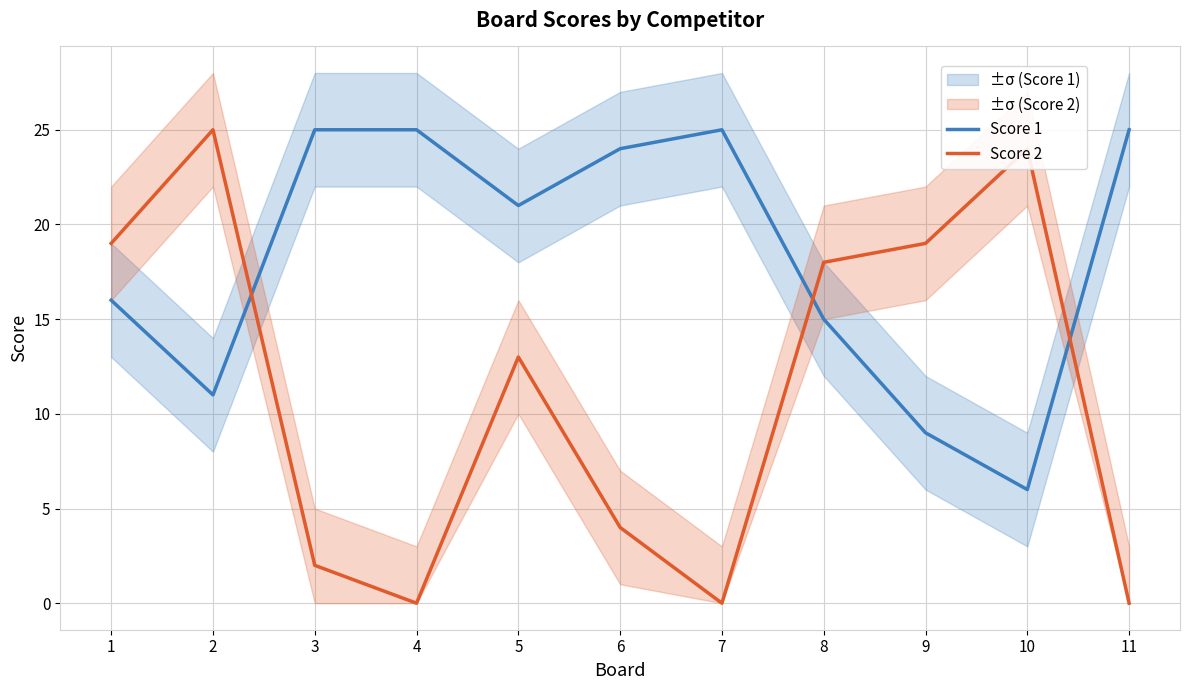

In Score 2, how many points are lower than both neighbors (excluding endpoints)?

2